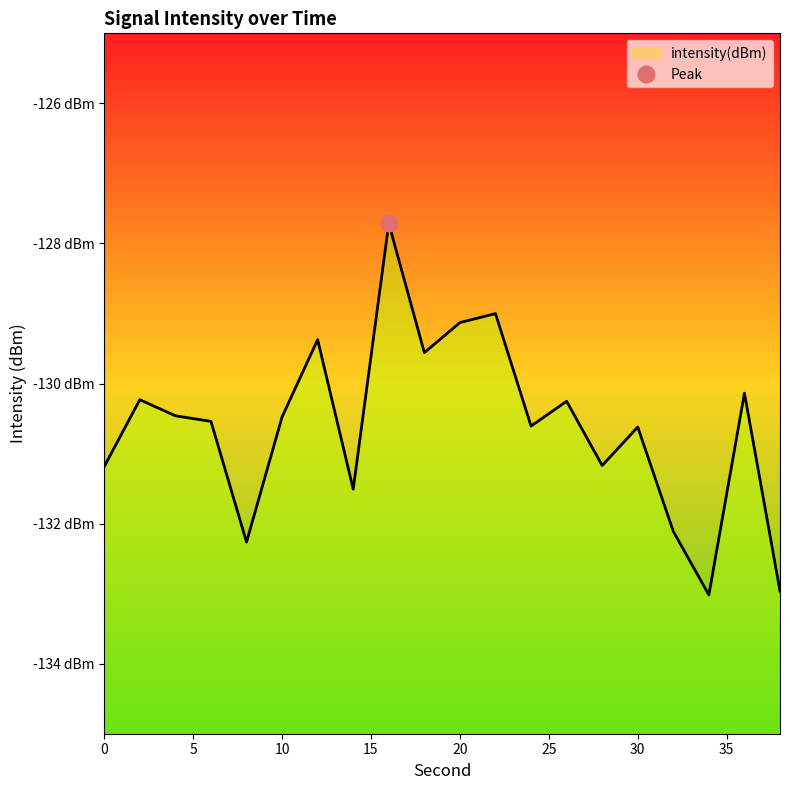

How many lines are shown in the chart?

1